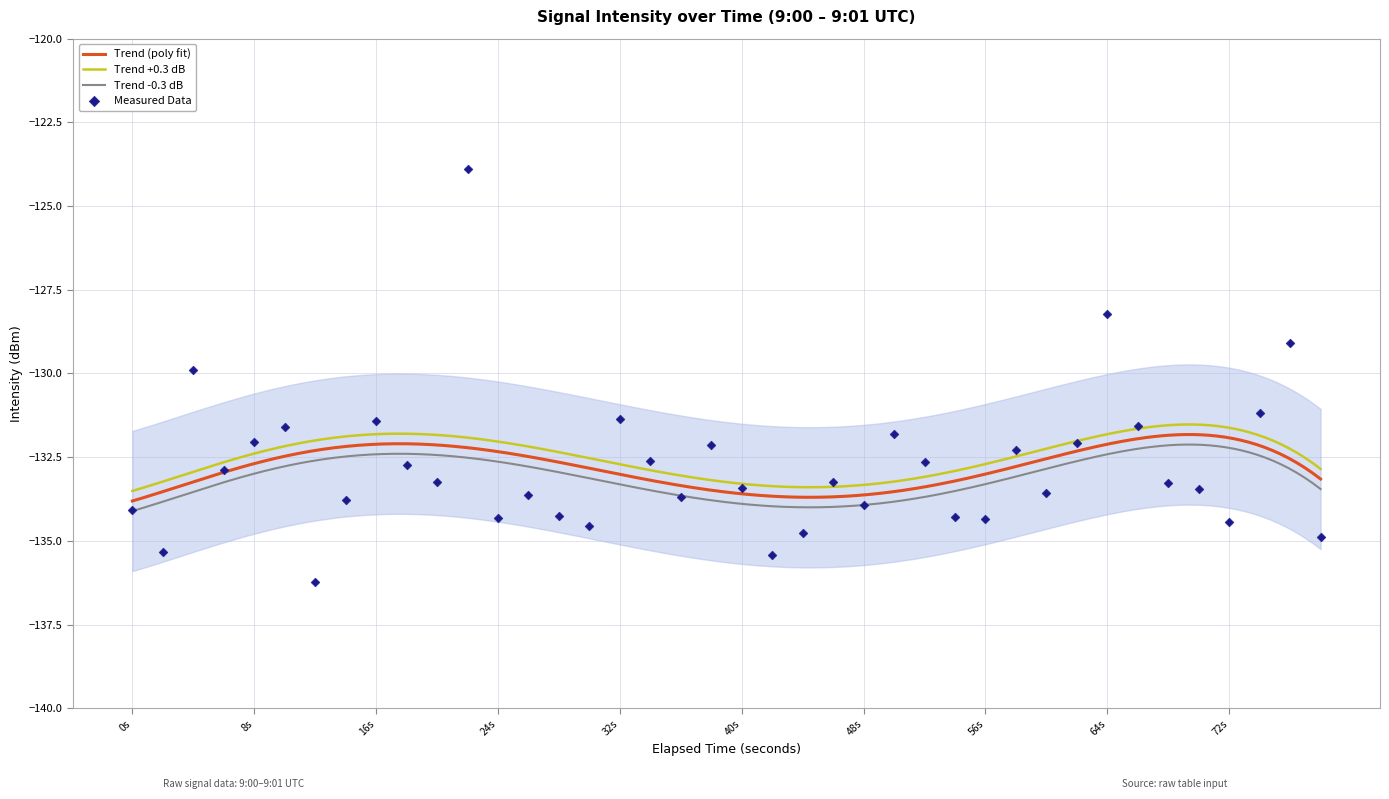

True or false: Trend -0.3 dB and Trend (poly fit) cross at least once.

False